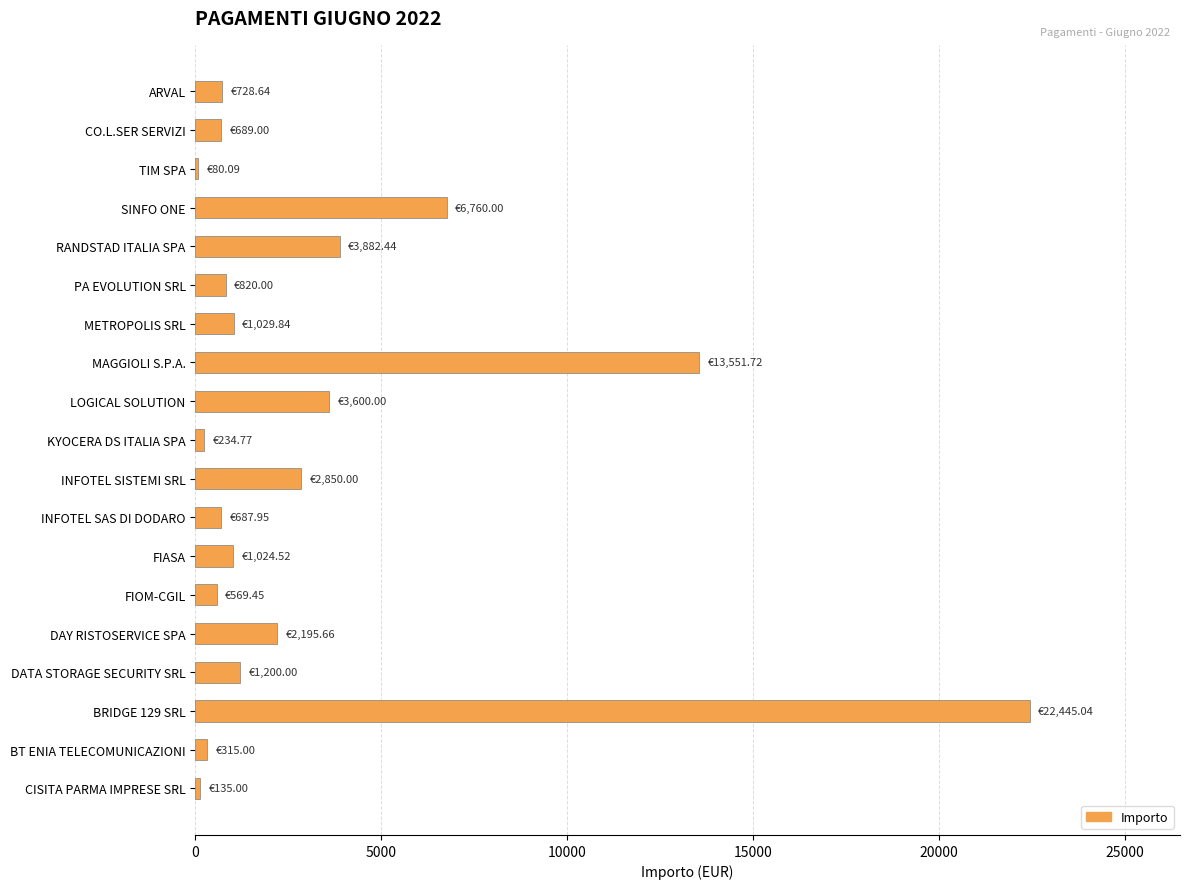

Where is the data nearest to the value 11262?

MAGGIOLI S.P.A.